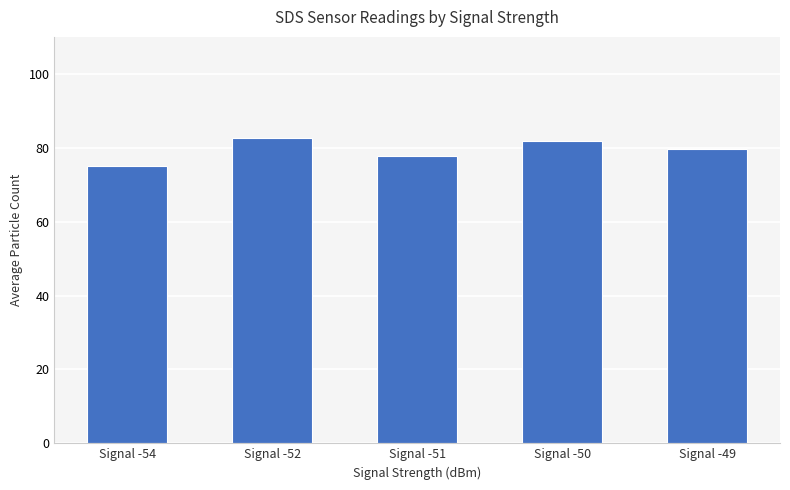

Does the chart contain any negative values?

No